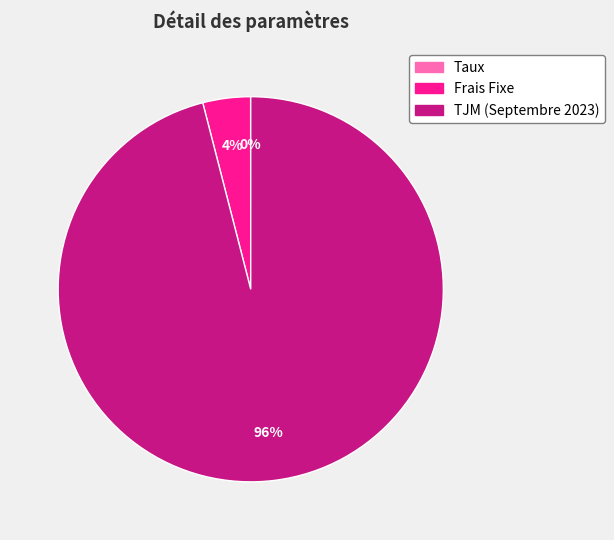

True or false: TJM (Septembre 2023) accounts for 96% of the total.

True